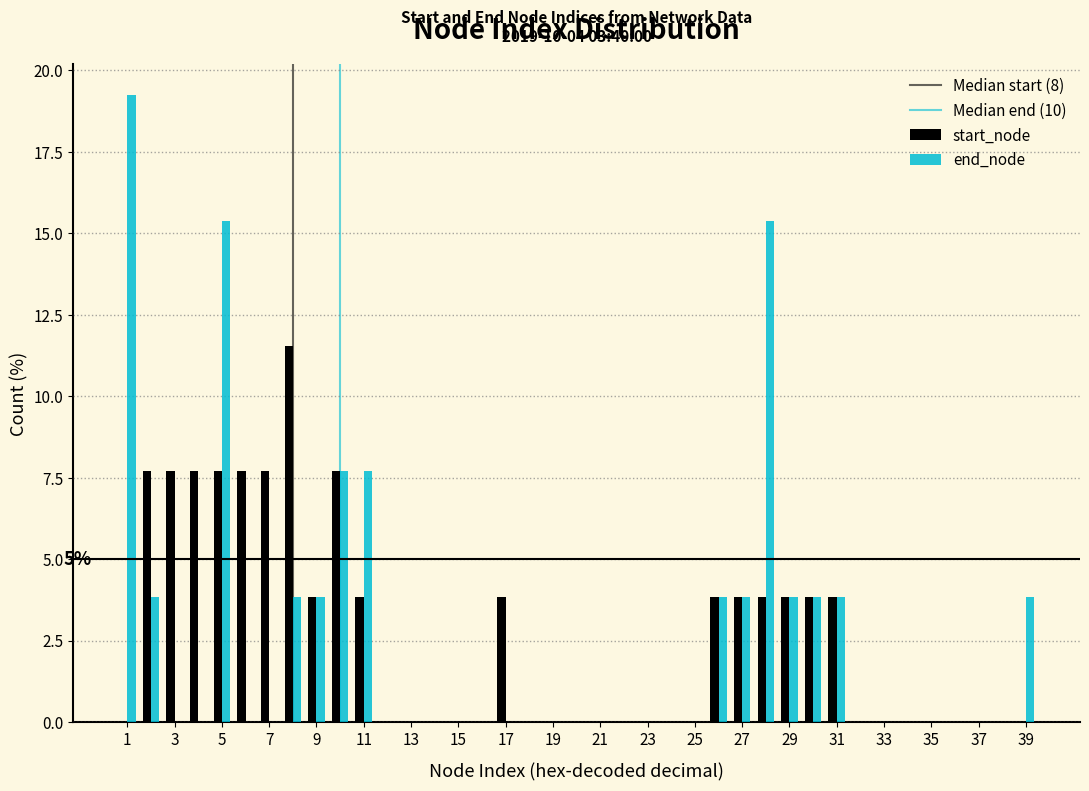

In the end_node series, which range on the x-axis has the tallest bar?

0.5 to 1.5